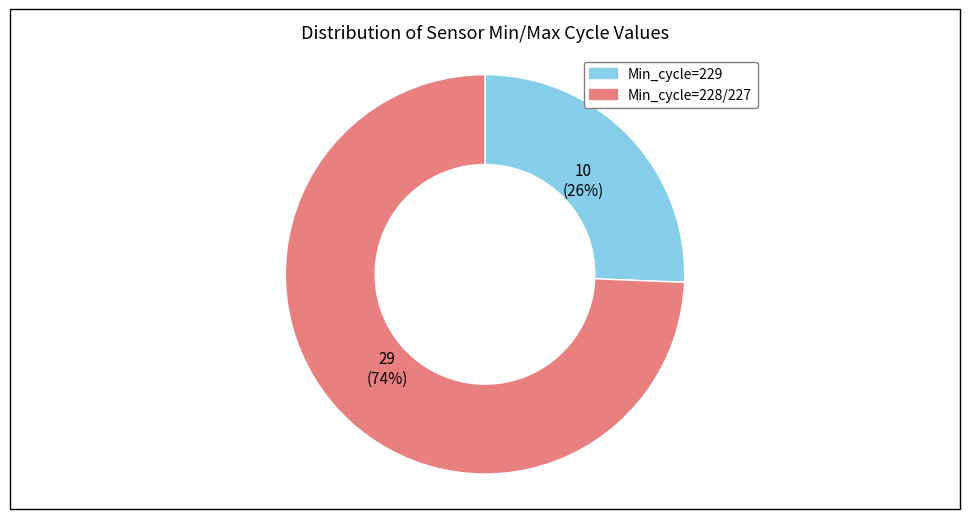

Rank the categories by value from lowest to highest.

Min_cycle=229, Min_cycle=228/227